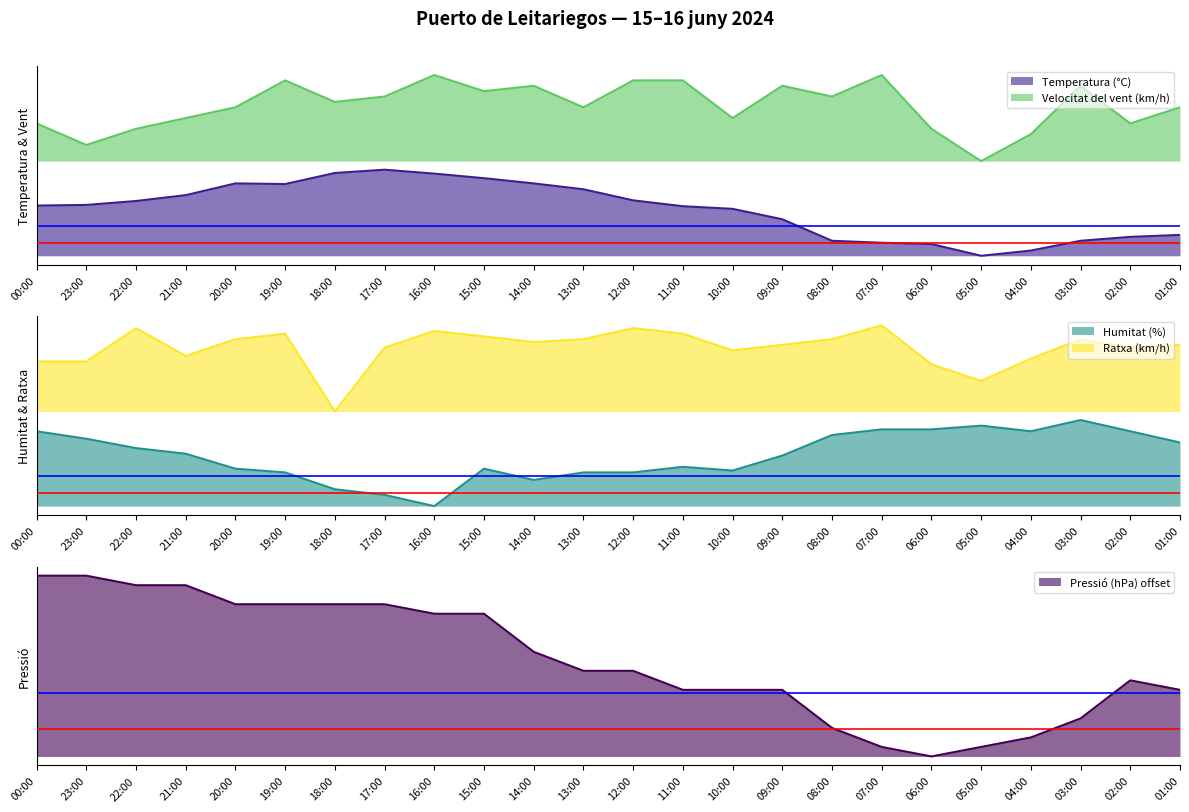

What is the approximate value of Humitat (%) at 03:00?

1.0